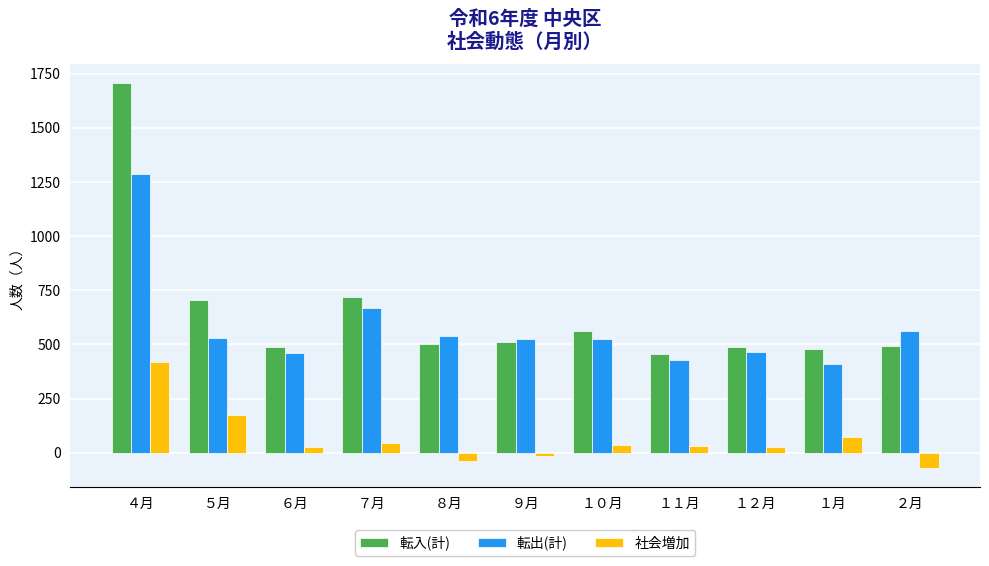

How many distinct data groups are displayed?

3